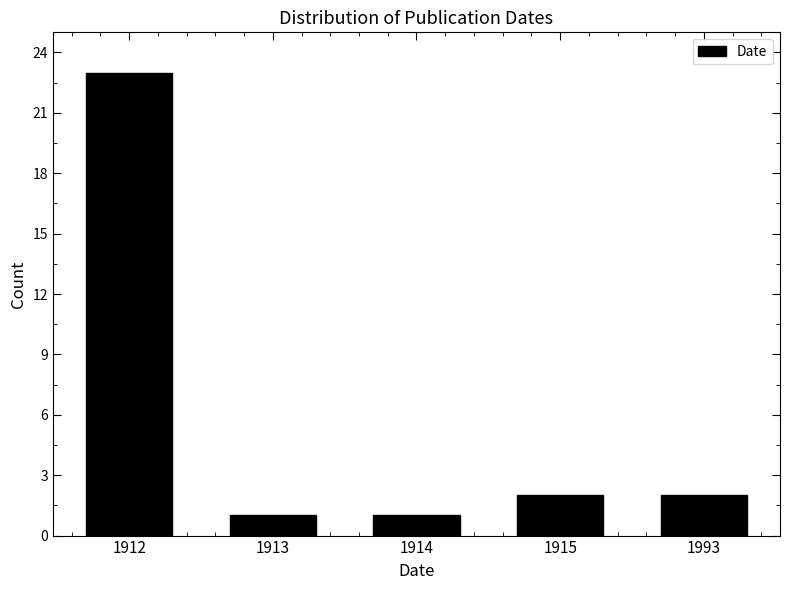

Reading left to right, extract all data points from this chart.

1912=23	1913=1	1914=1	1915=2	1993=2